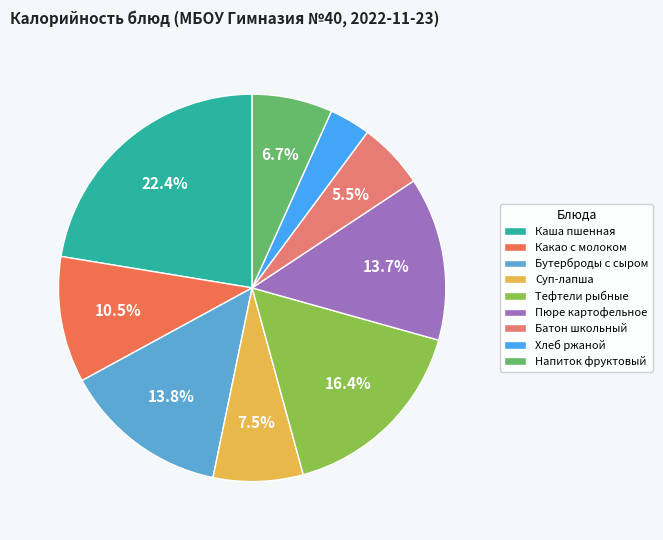

To the nearest percent, what is the difference between the largest and smallest slice percentages?

19%